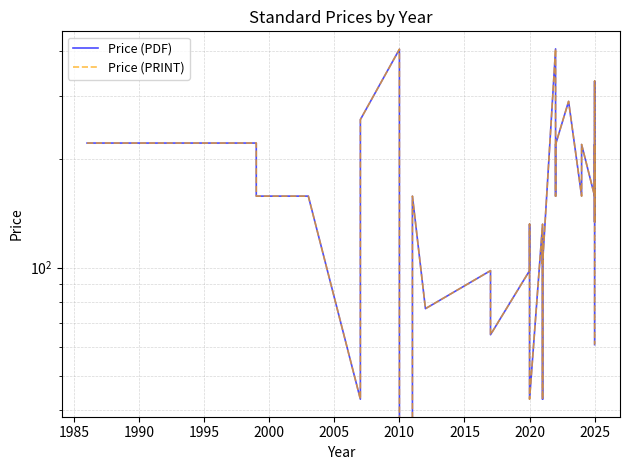

The Price (PRINT) series shows 13.6 at 17. True or false?

False